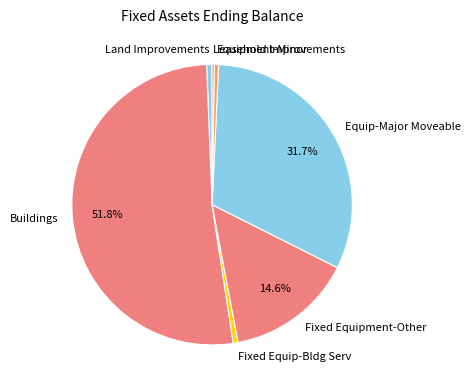

Is there any slice that represents more than half of the pie?

Yes